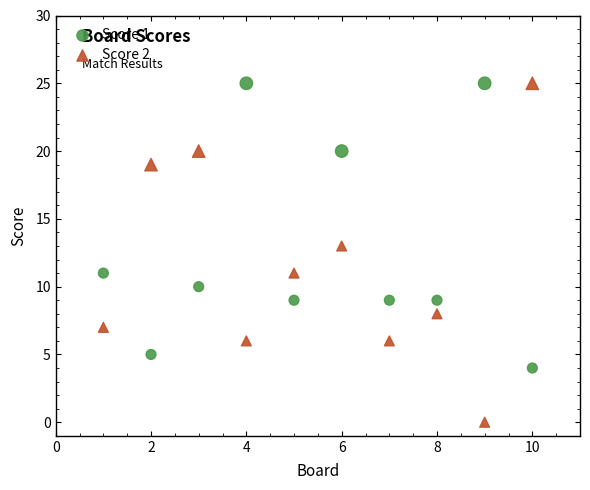

Which series has the widest spread of Y values?

Score 2